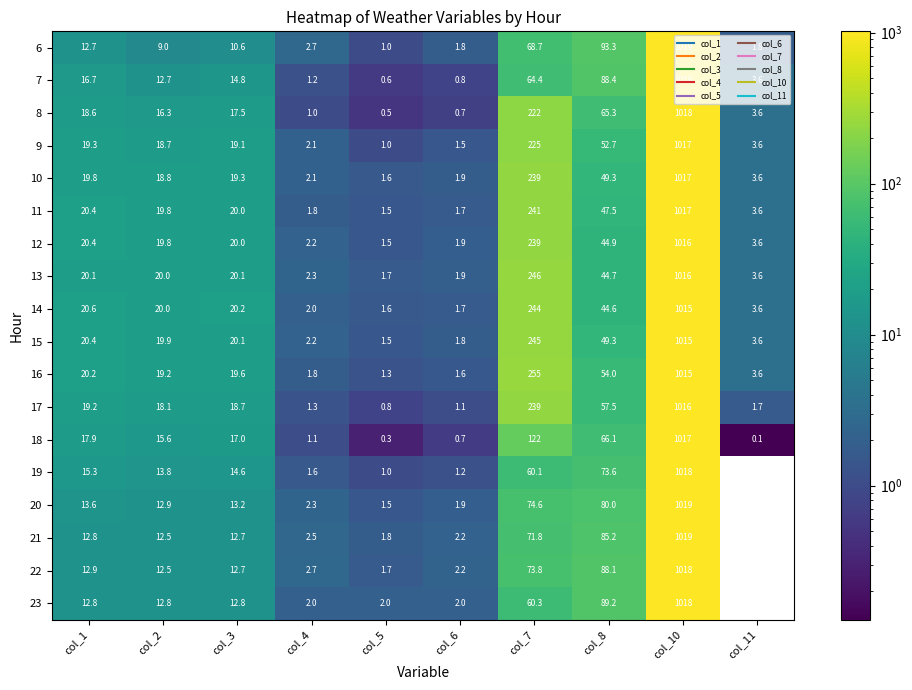

How many series are shown in this chart?

18